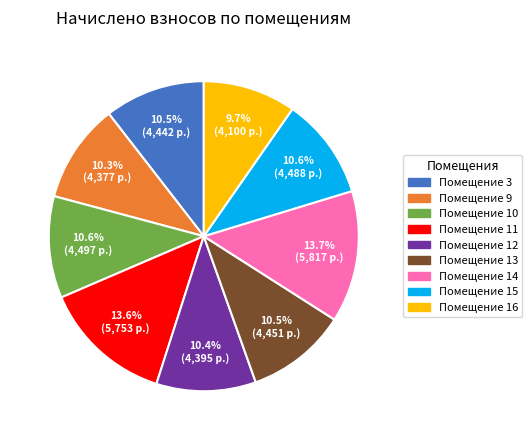

Does any single category account for the majority?

No